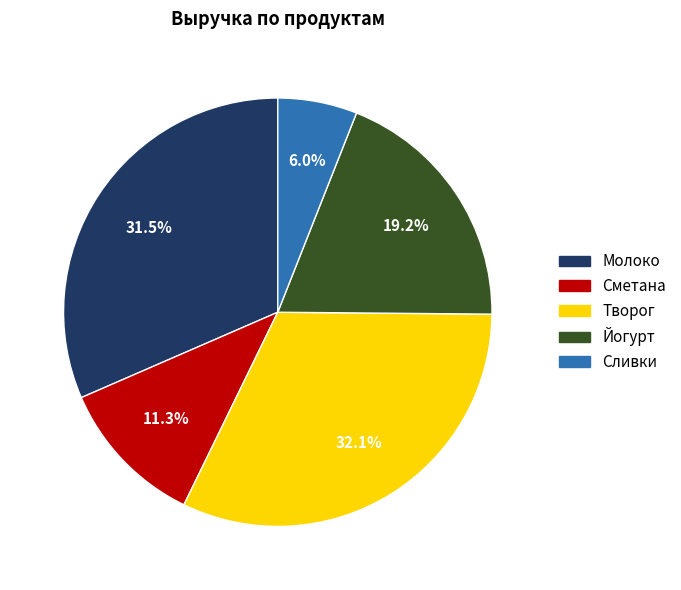

Is it true that Сметана is 18% of the pie?

False